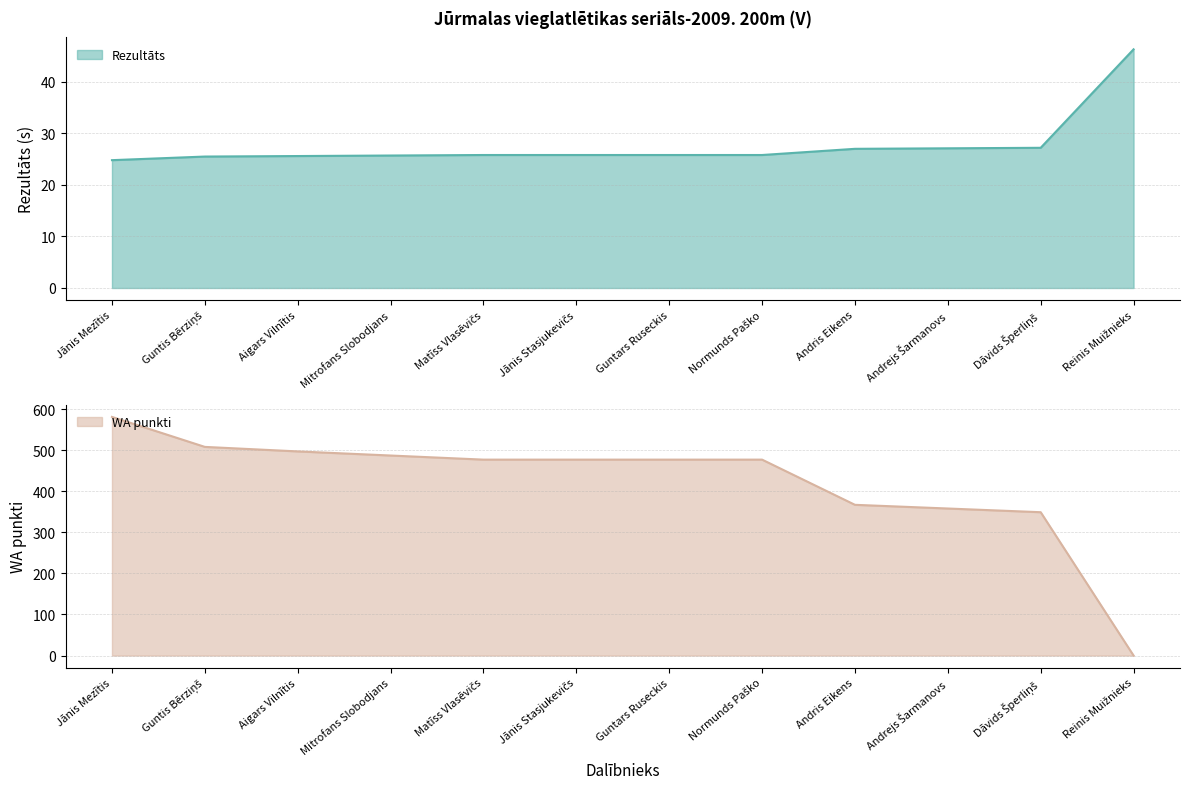

Reading right to left, what are all the values shown in this chart?

Rezultāts: 46.3	27.2	27.1	27.0	25.8	25.8	25.8	25.8	25.7	25.6	25.5	24.8
WA: 0.0	349.0	358.0	367.0	477.0	477.0	477.0	477.0	487.0	497.0	508.0	581.0